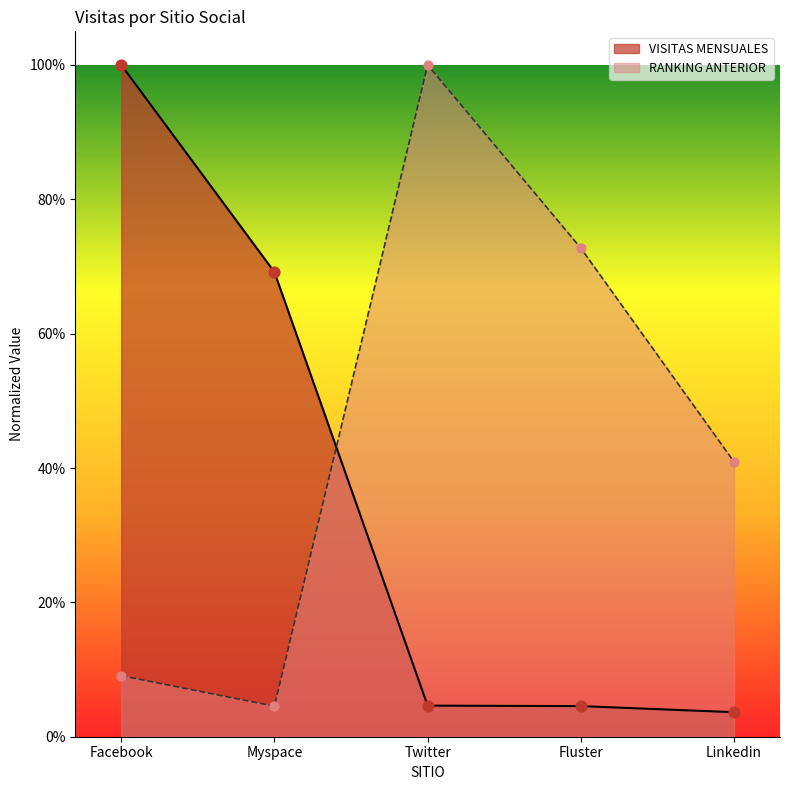

Which series contains the lowest Y value?

VISITAS MENSUALES